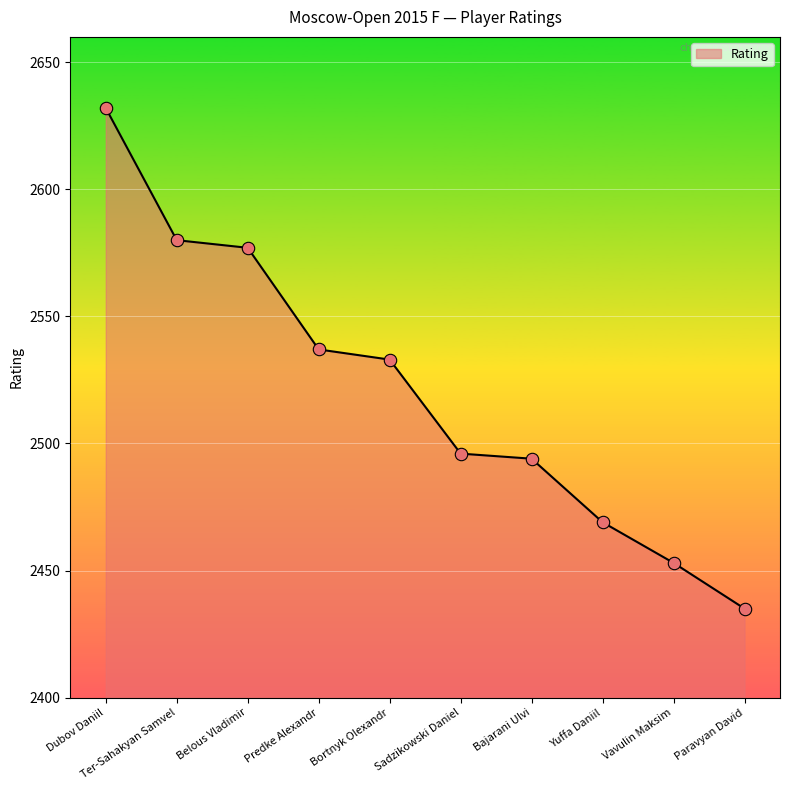

What is the change in value from Ter-Sahakyan Samvel to Bortnyk Olexandr?

-47